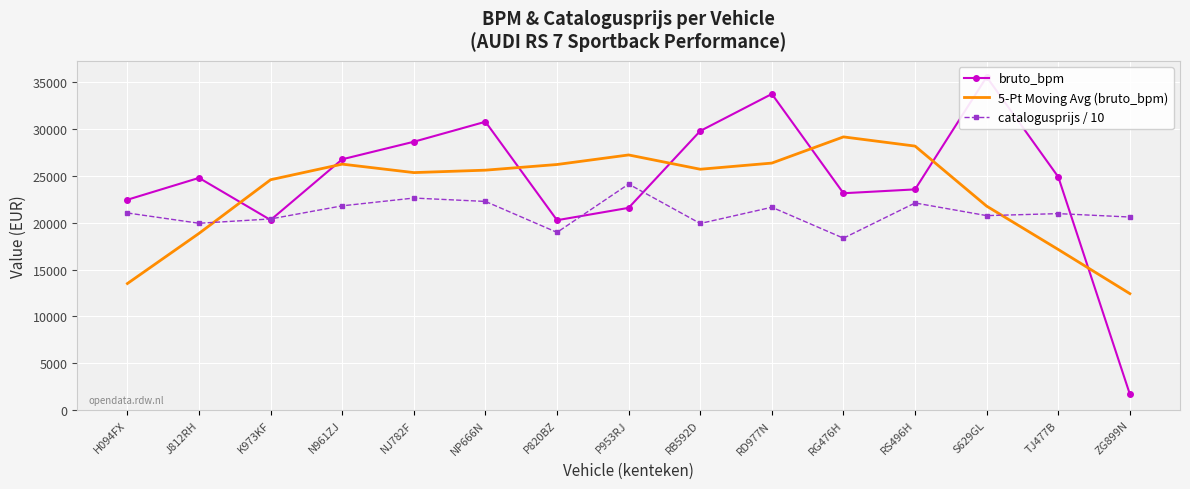

How many data points in bruto_bpm are less than 24803?

7